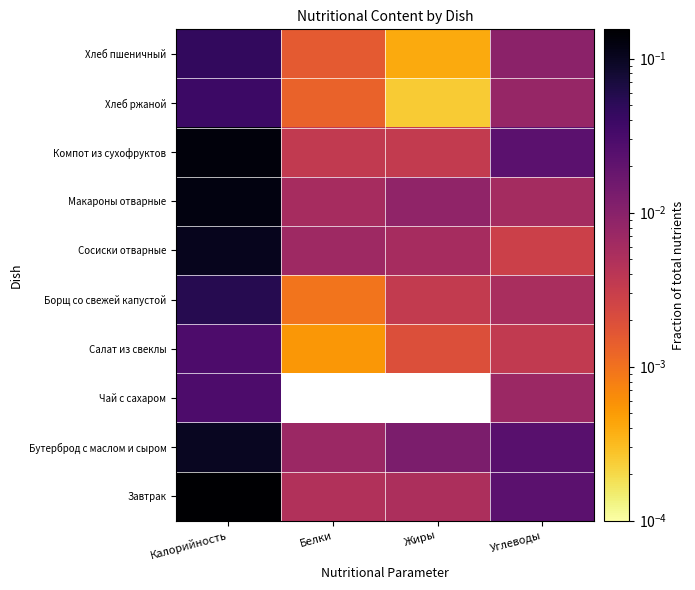

At Белки, list the series in order from largest to smallest.

Бутерброд с маслом и сыром, Сосиски отварные, Макароны отварные, Завтрак, Компот из сухофруктов, Хлеб пшеничный, Хлеб ржаной, Борщ со свежей капустой, Салат из свеклы, Чай с сахаром